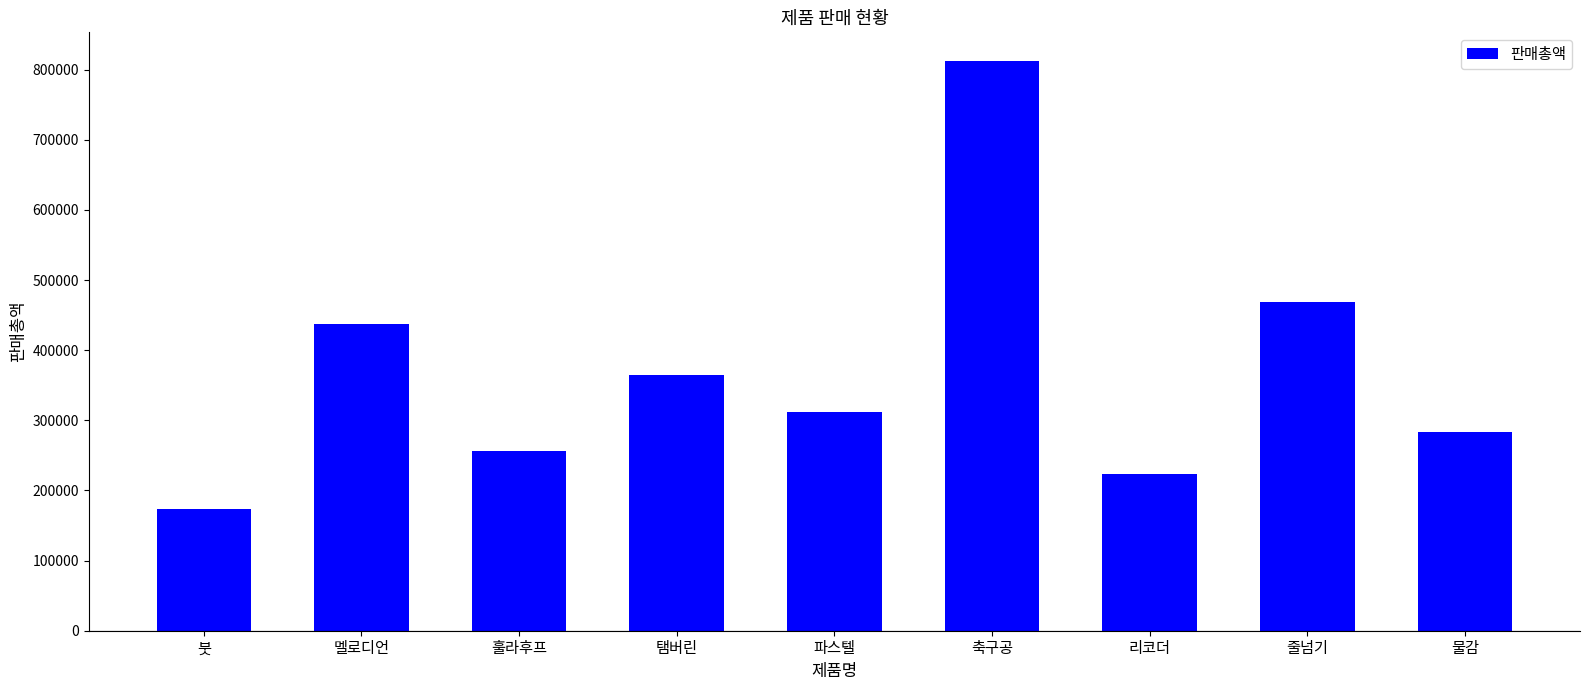

Is it true that the value at 물감 is 283500?

True